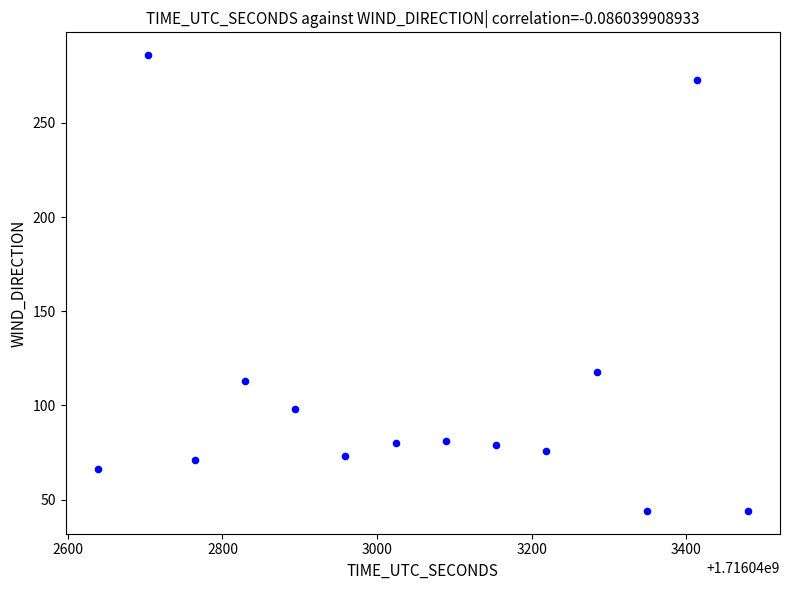

What Y value in the scatter plot is closest to 165?

118